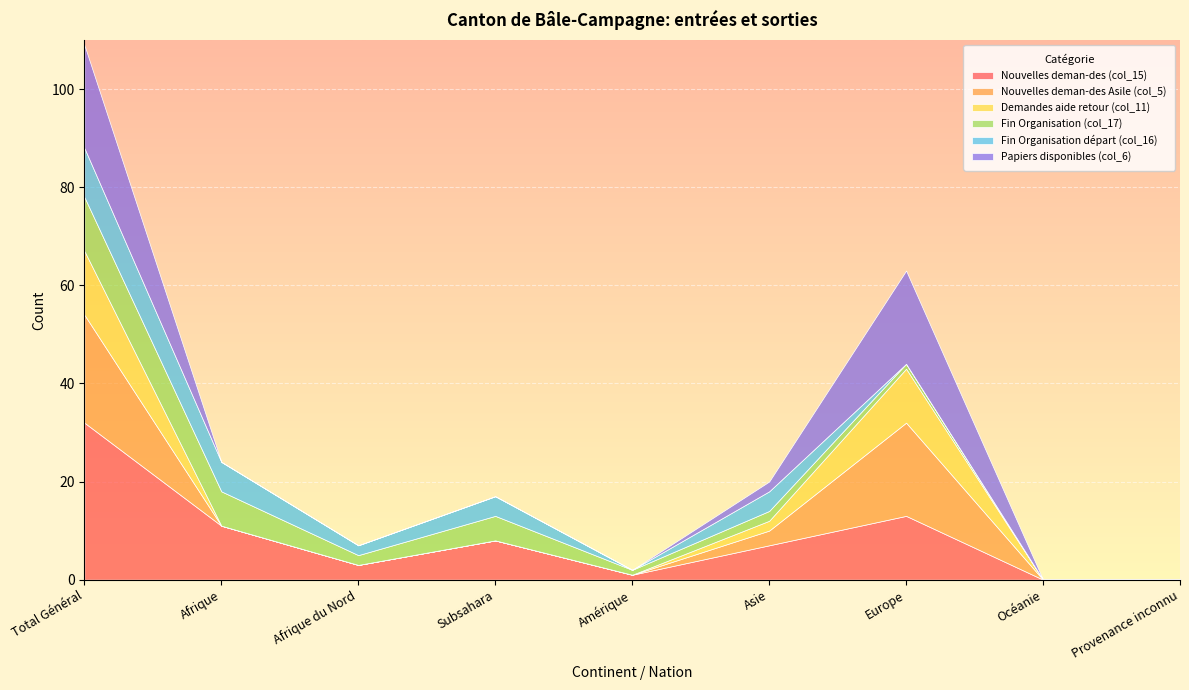

What is the difference between the Papiers disponibles (col_6) values at Provenance inconnu and Europe?

19